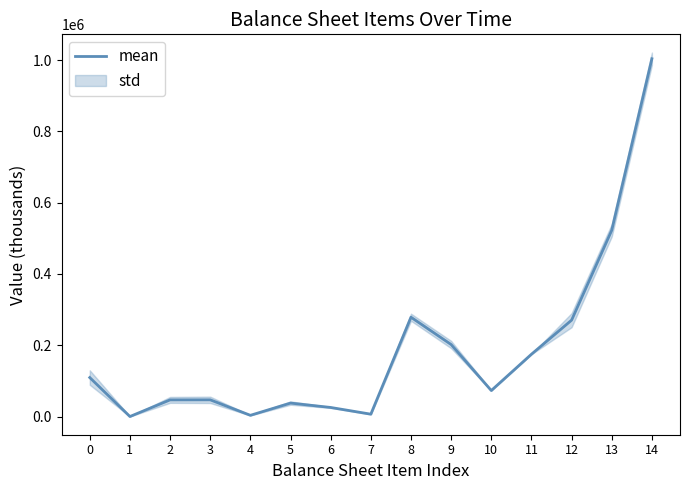

How many values are below 73237?

7